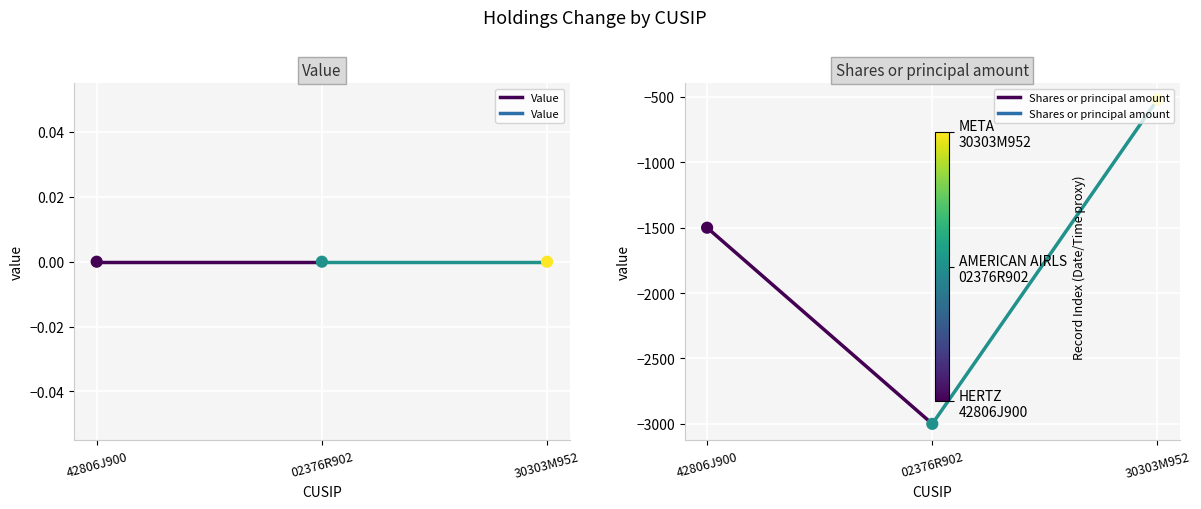

What are all the series names shown in the legend?

Value, Shares or principal amount